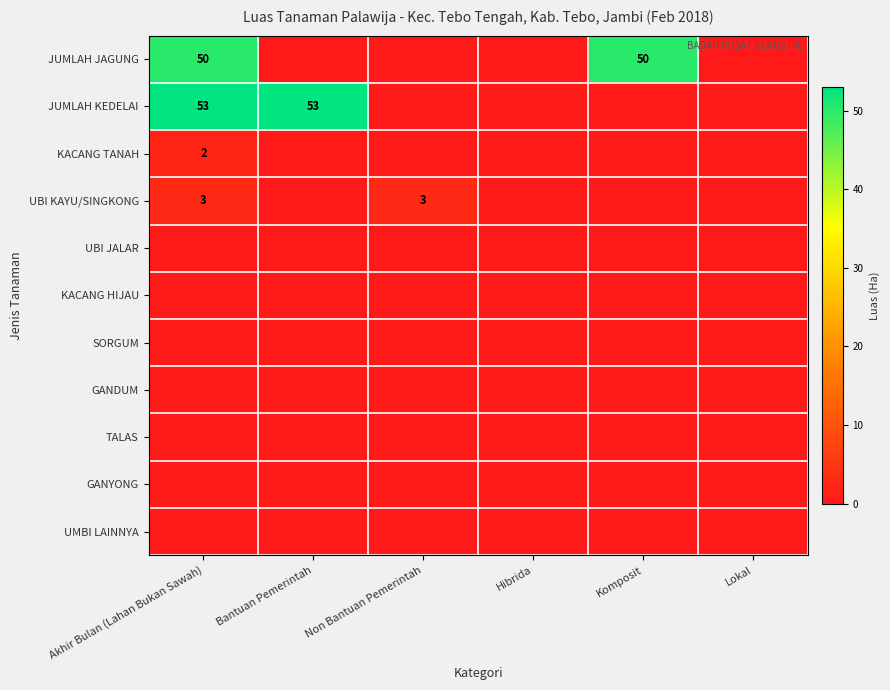

At how many categories does at least one series exceed 27?

3